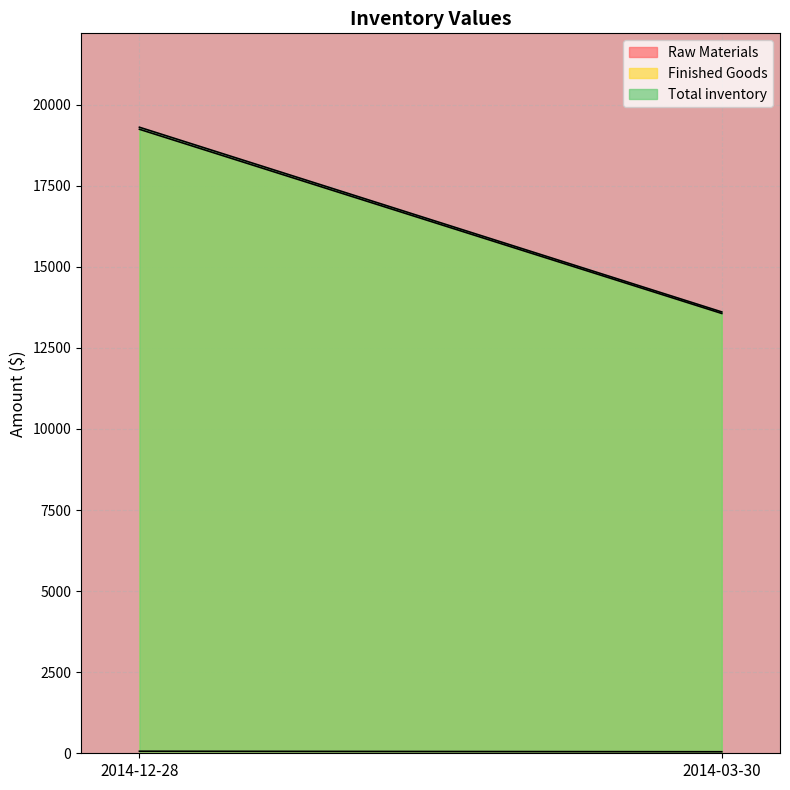

How many data points does each series have?

2